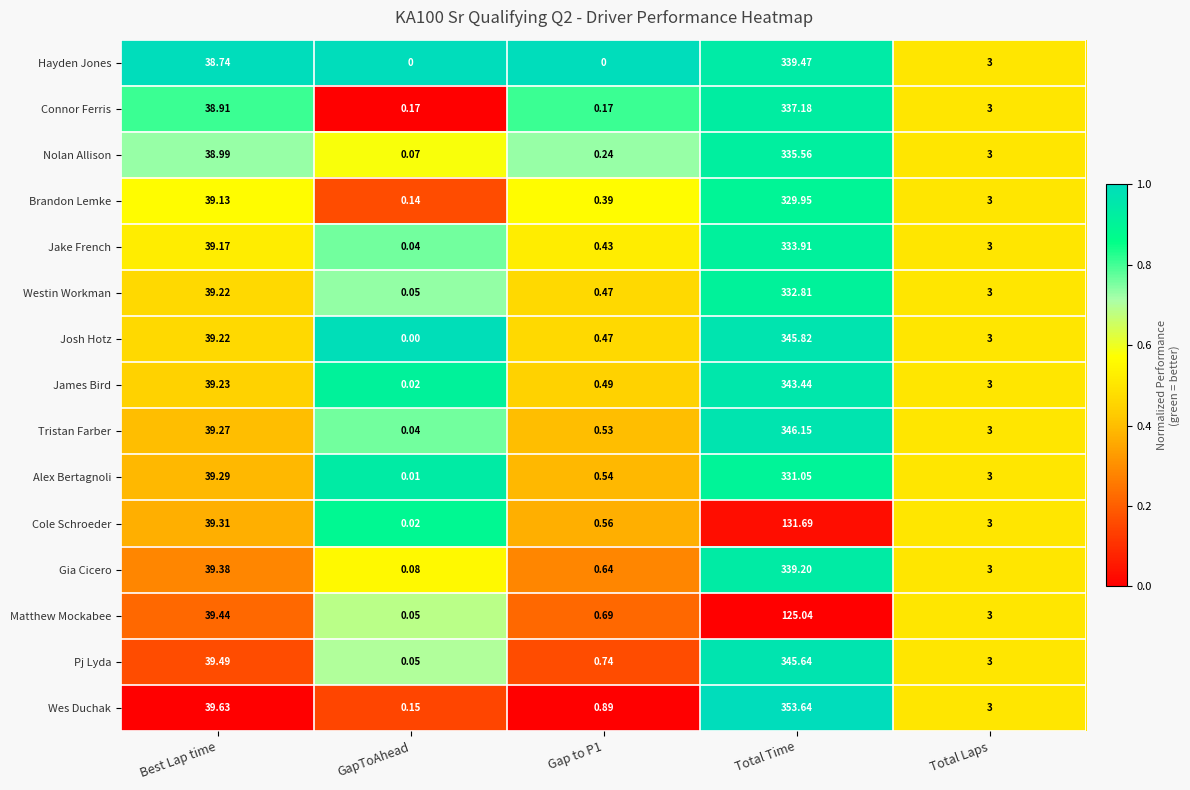

At which label is Josh Hotz closest to 172?

Best Lap time